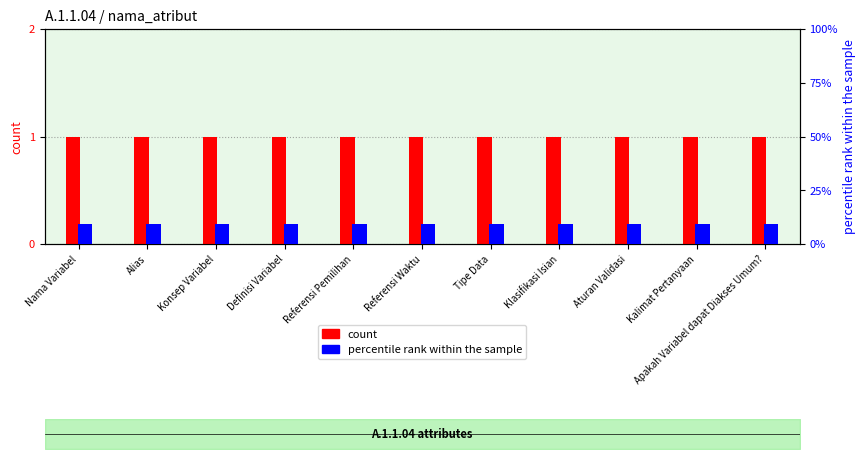

Reading left to right, list all the values displayed in this chart.

count: Nama Variabel=1.0	Alias=1.0	Konsep Variabel=1.0	Definisi Variabel=1.0	Referensi Pemilihan=1.0	Referensi Waktu=1.0	Tipe Data=1.0	Klasifikasi Isian=1.0	Aturan Validasi=1.0	Kalimat Pertanyaan=1.0	Apakah Variabel dapat Diakses Umum?=1.0
percentile rank within the sample: Nama Variabel=9.1	Alias=9.1	Konsep Variabel=9.1	Definisi Variabel=9.1	Referensi Pemilihan=9.1	Referensi Waktu=9.1	Tipe Data=9.1	Klasifikasi Isian=9.1	Aturan Validasi=9.1	Kalimat Pertanyaan=9.1	Apakah Variabel dapat Diakses Umum?=9.1